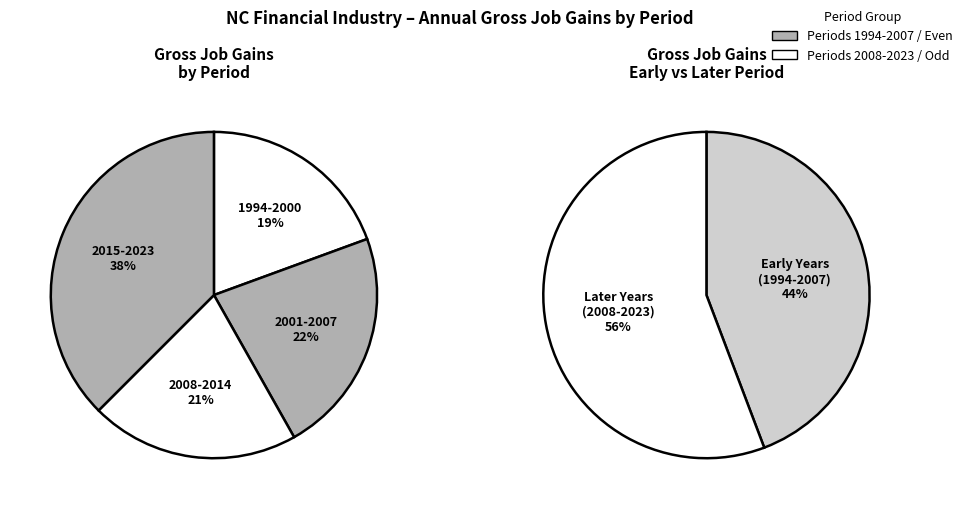

To the nearest percent, what is the difference between the 2011 and 2006 slice percentages?

1%